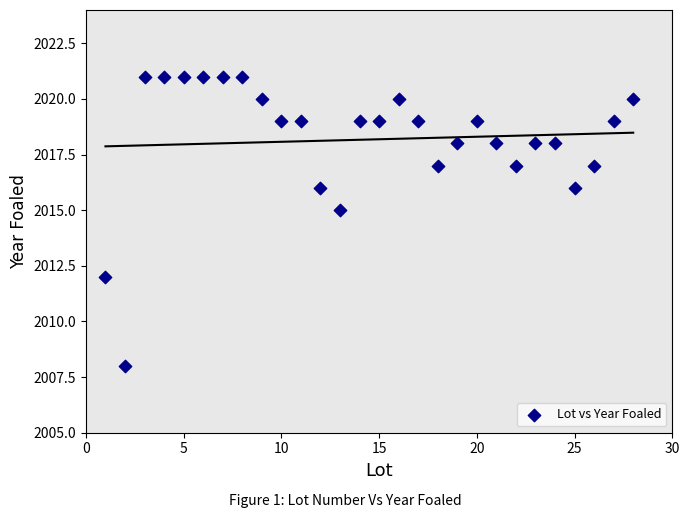

What Y value in the scatter plot is closest to 2014?

2015